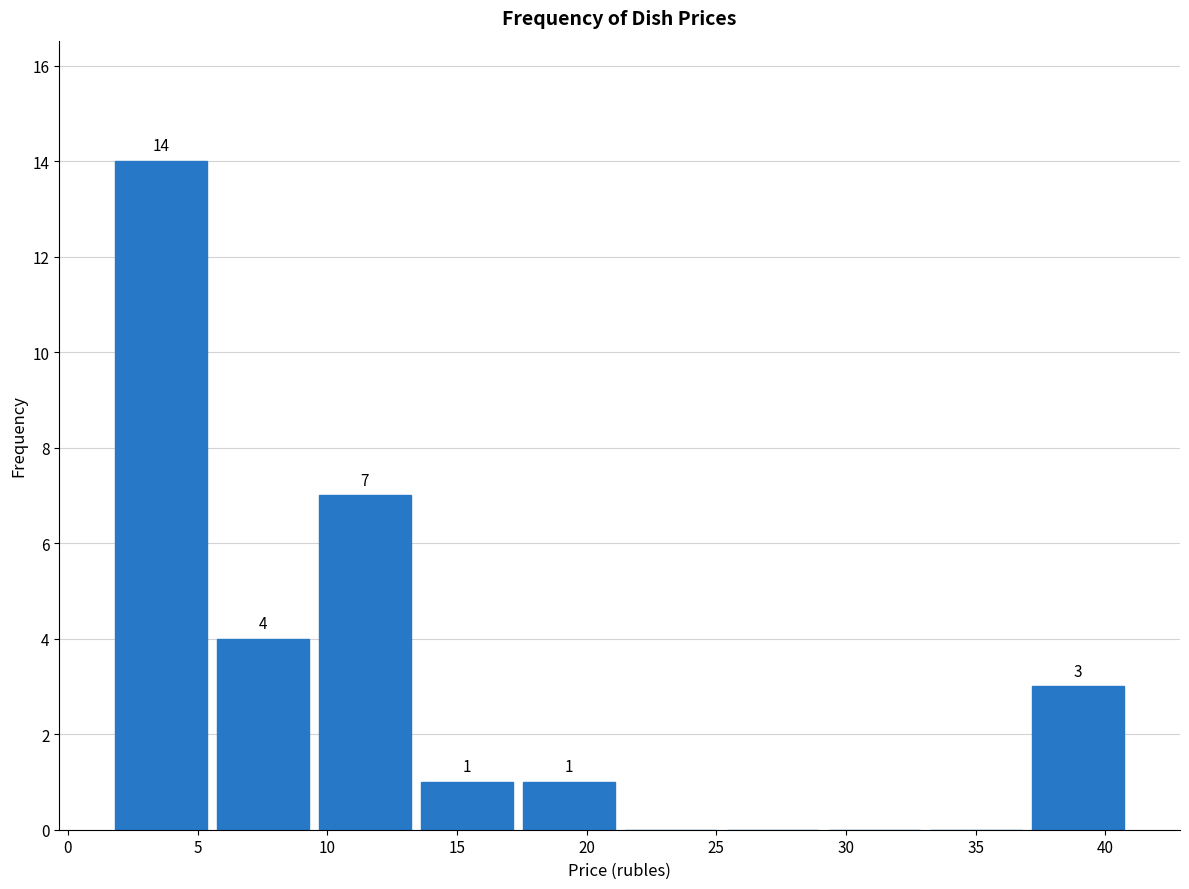

Which range on the x-axis has the tallest bar?

1.5 to 5.5